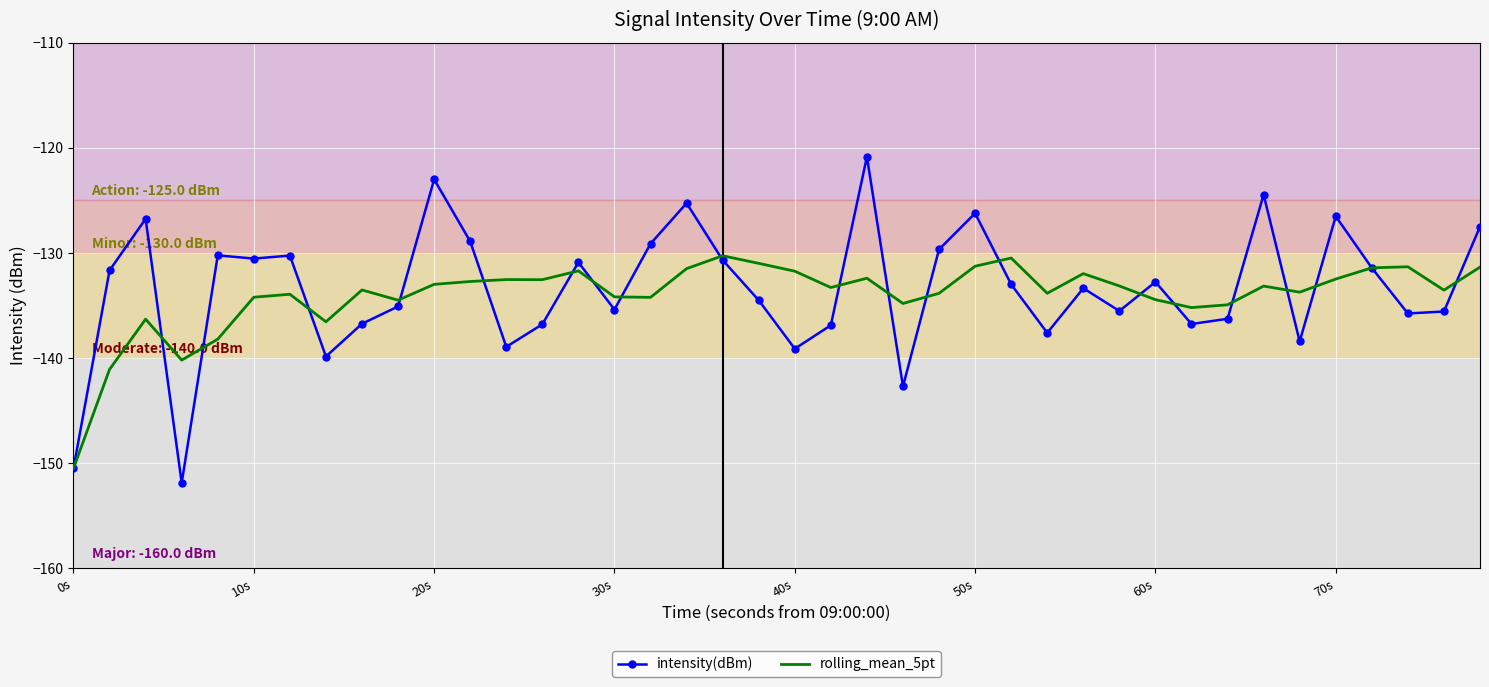

What is the highest value of the rolling_mean_5pt series?

-130.3